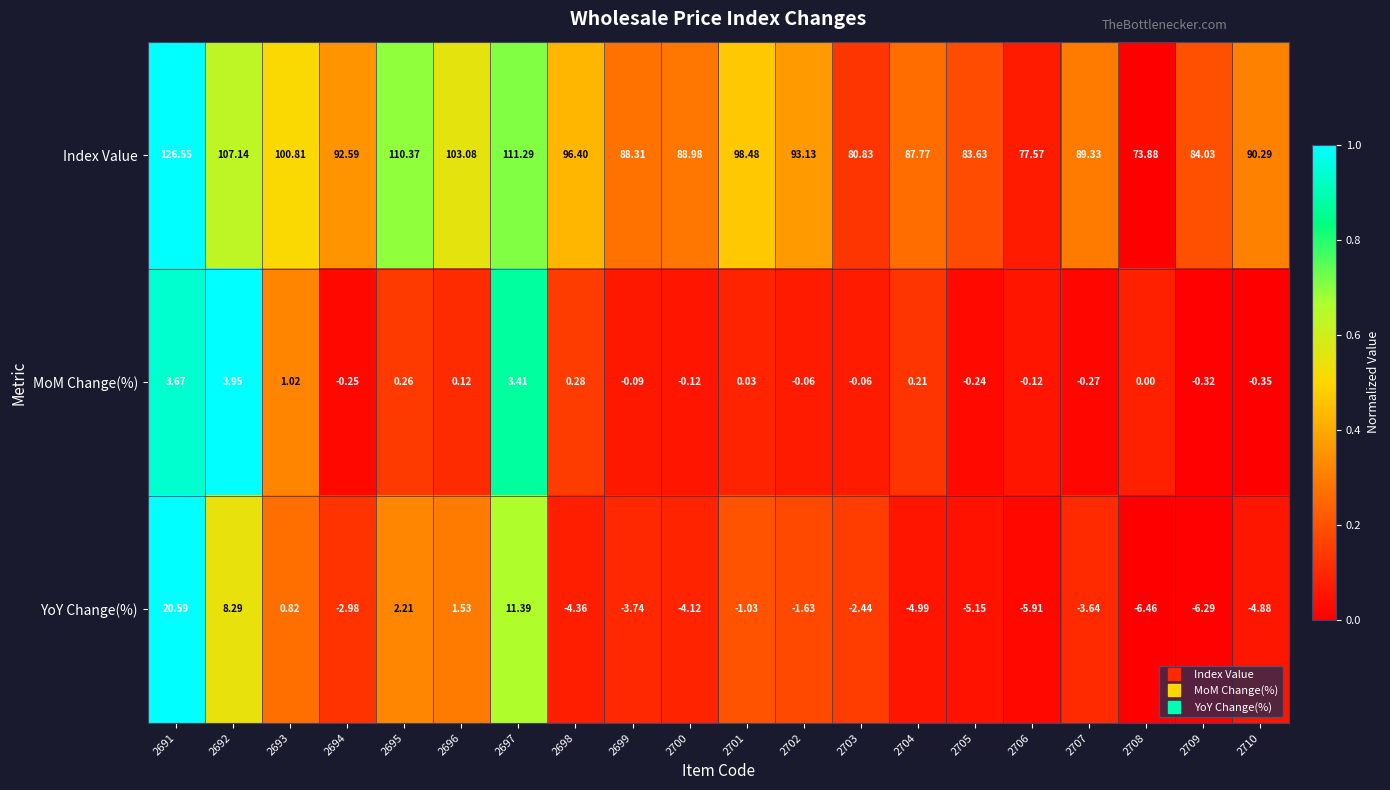

Is the value of MoM Change(%) at 2693 greater than the value of Index Value at 2701?

No